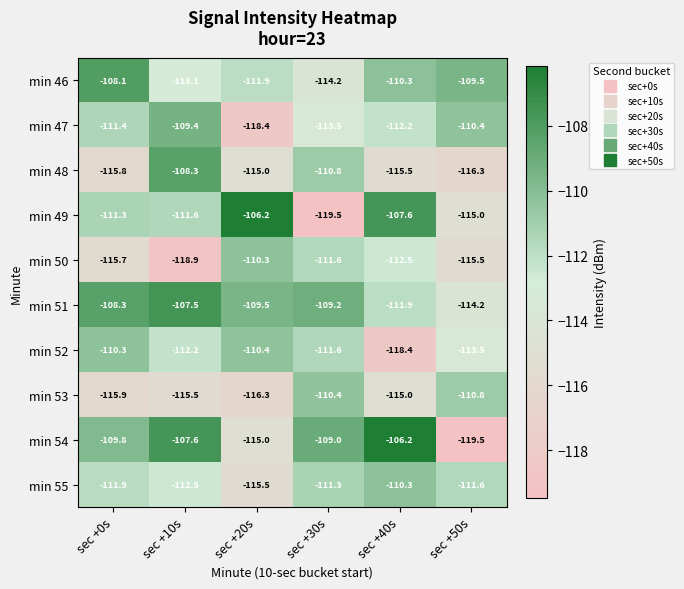

List the labels in order of min 54 value, largest first.

sec +40s, sec +10s, sec +30s, sec +0s, sec +20s, sec +50s